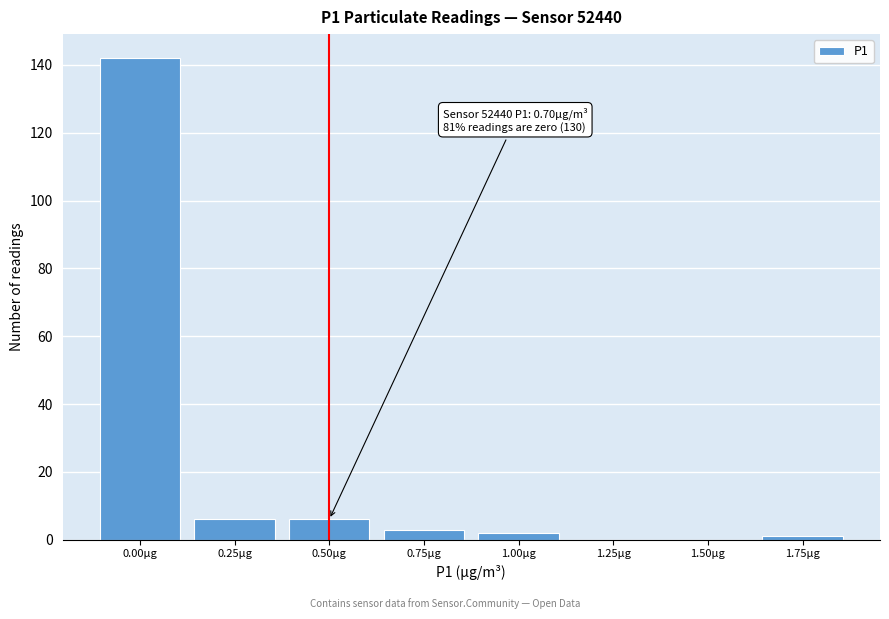

Reading right to left, transcribe all the data shown in this chart.

1.75µg=1	1.50µg=0	1.25µg=0	1.00µg=2	0.75µg=3	0.50µg=6	0.25µg=6	0.00µg=142